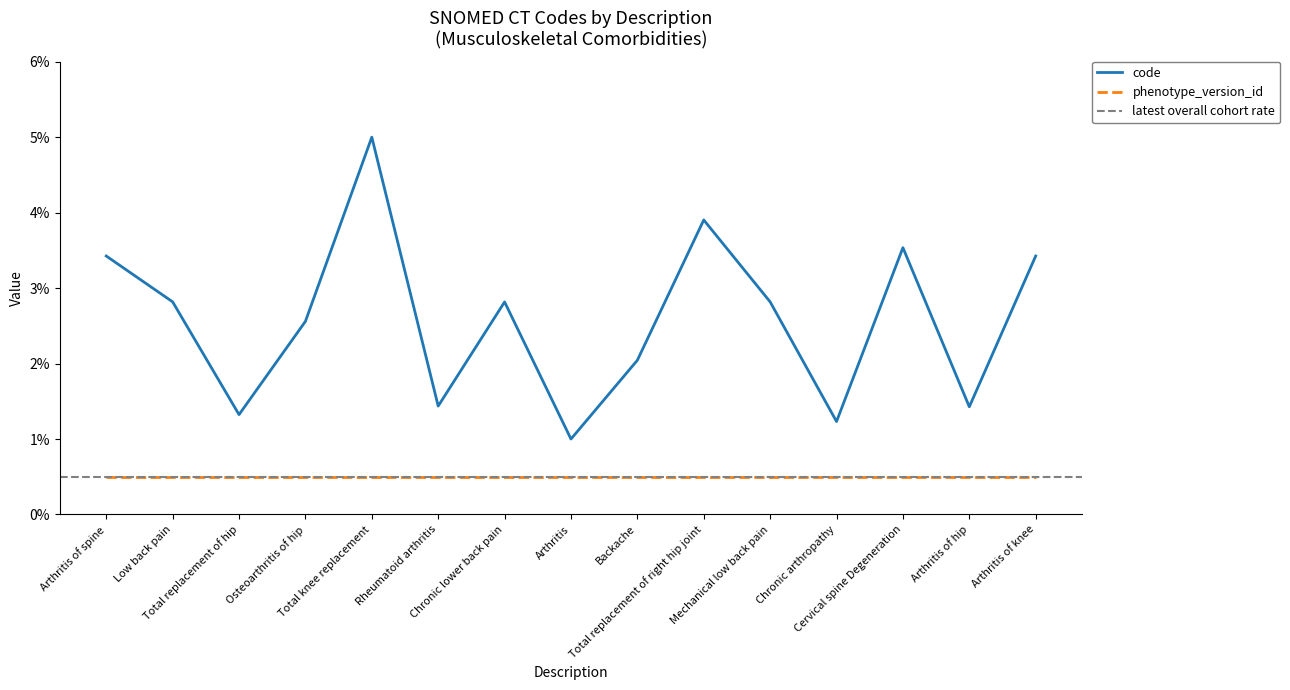

What is the label of the 7th point from the left?

Chronic lower back pain